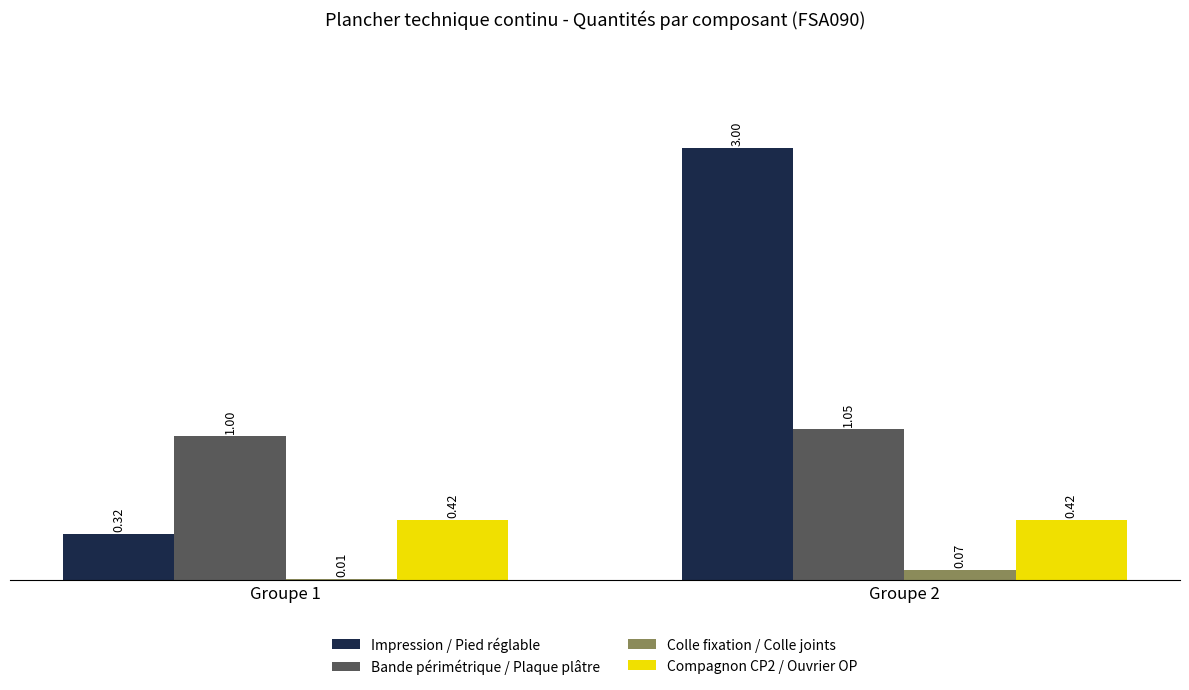

At which category is the sum across all series the highest?

Groupe 2